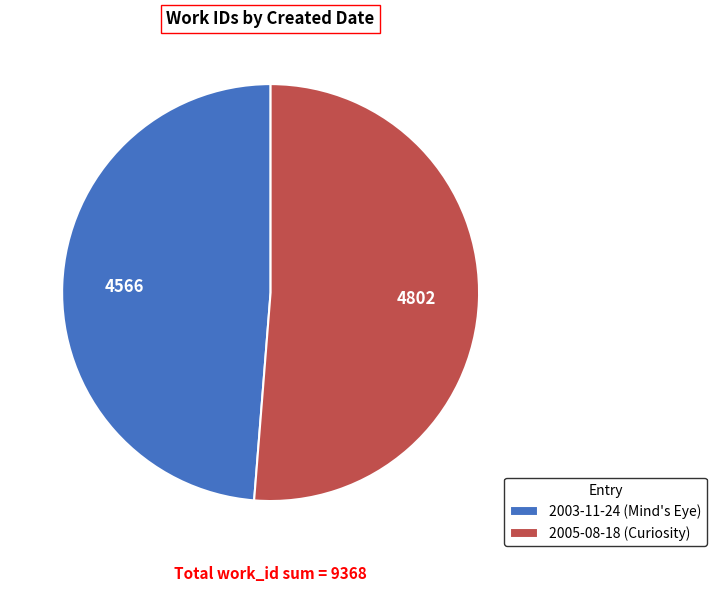

Which slice represents more than half of the pie?

2005-08-18 (Curiosity)